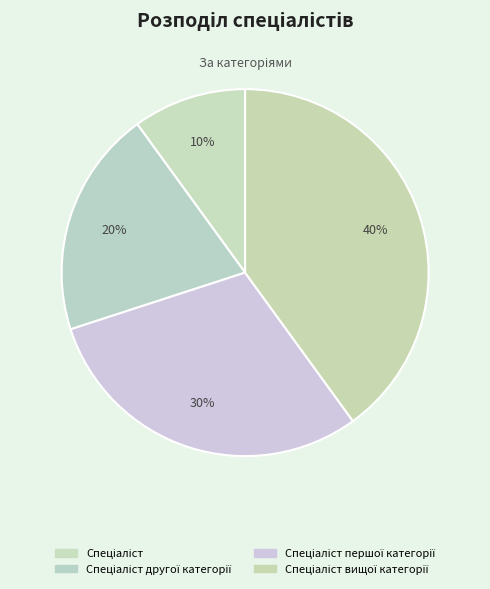

To the nearest percent, what is the average slice percentage?

25%